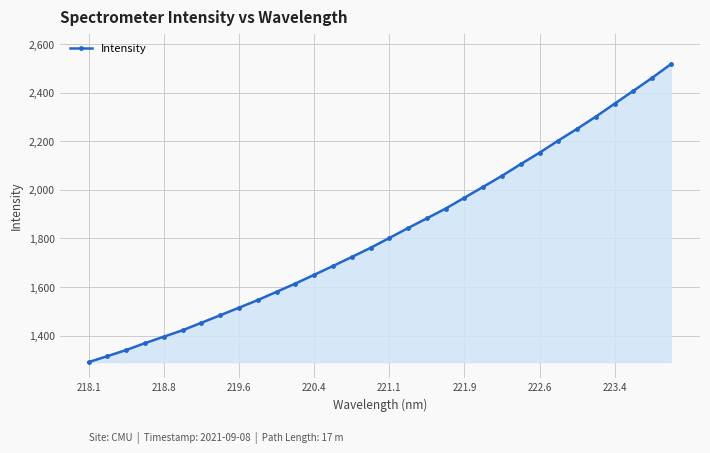

What is the difference between the second highest and minimum values?

1169.7